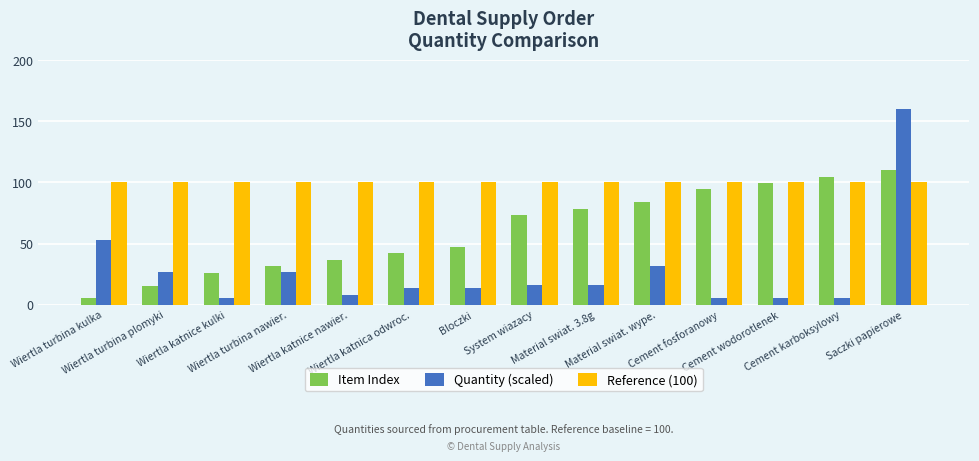

Is it true that Quantity (scaled) equals 8.0 at Wiertla katnice nawier.?

True